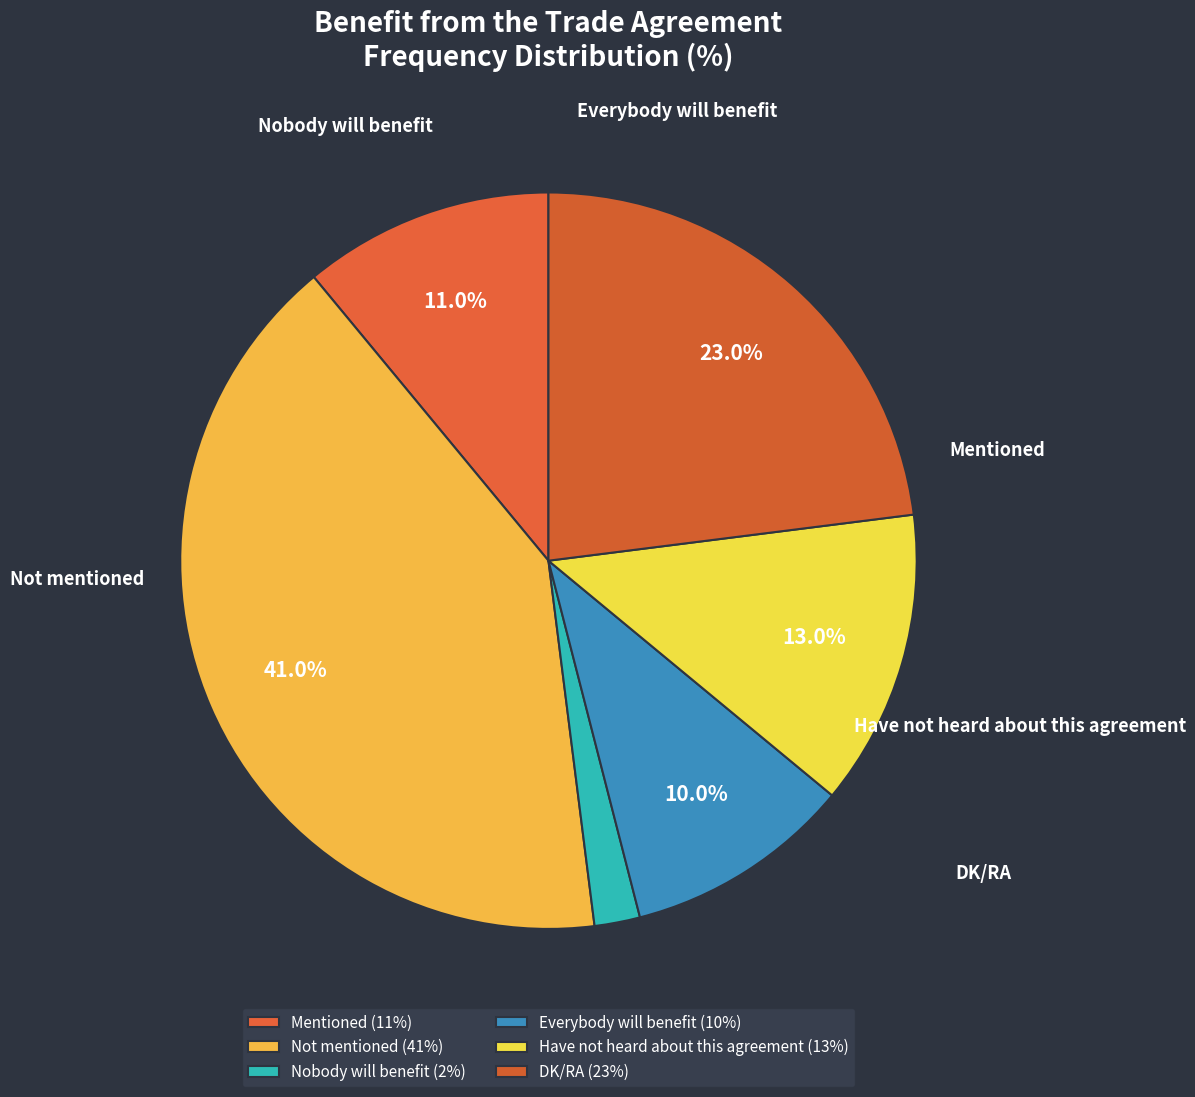

Does any single category account for the majority?

No